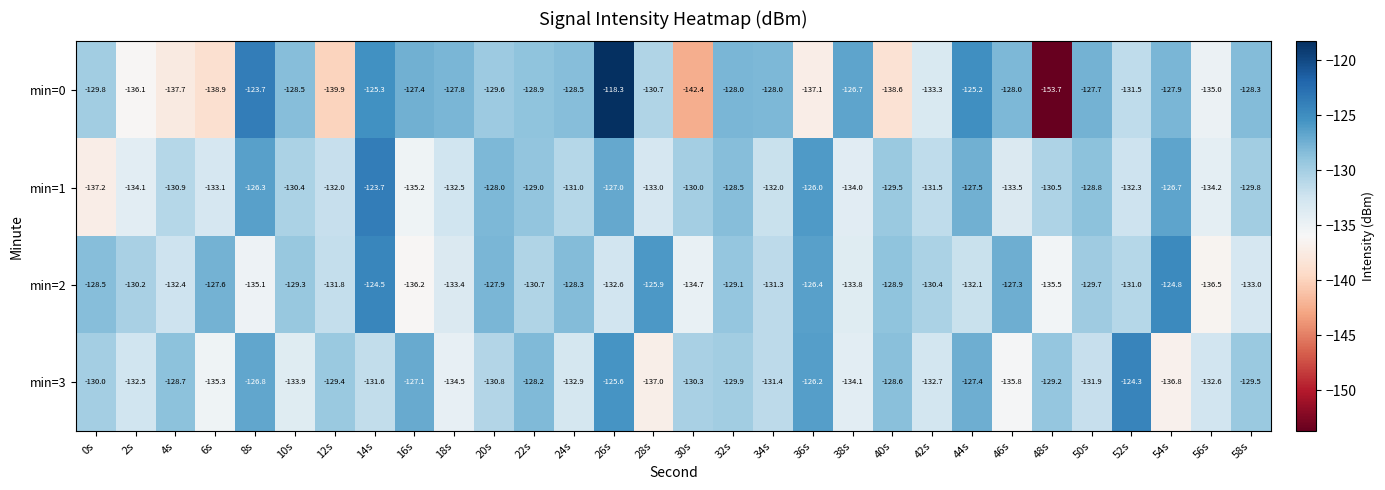

Read the min=3 value at 58s.

-129.5